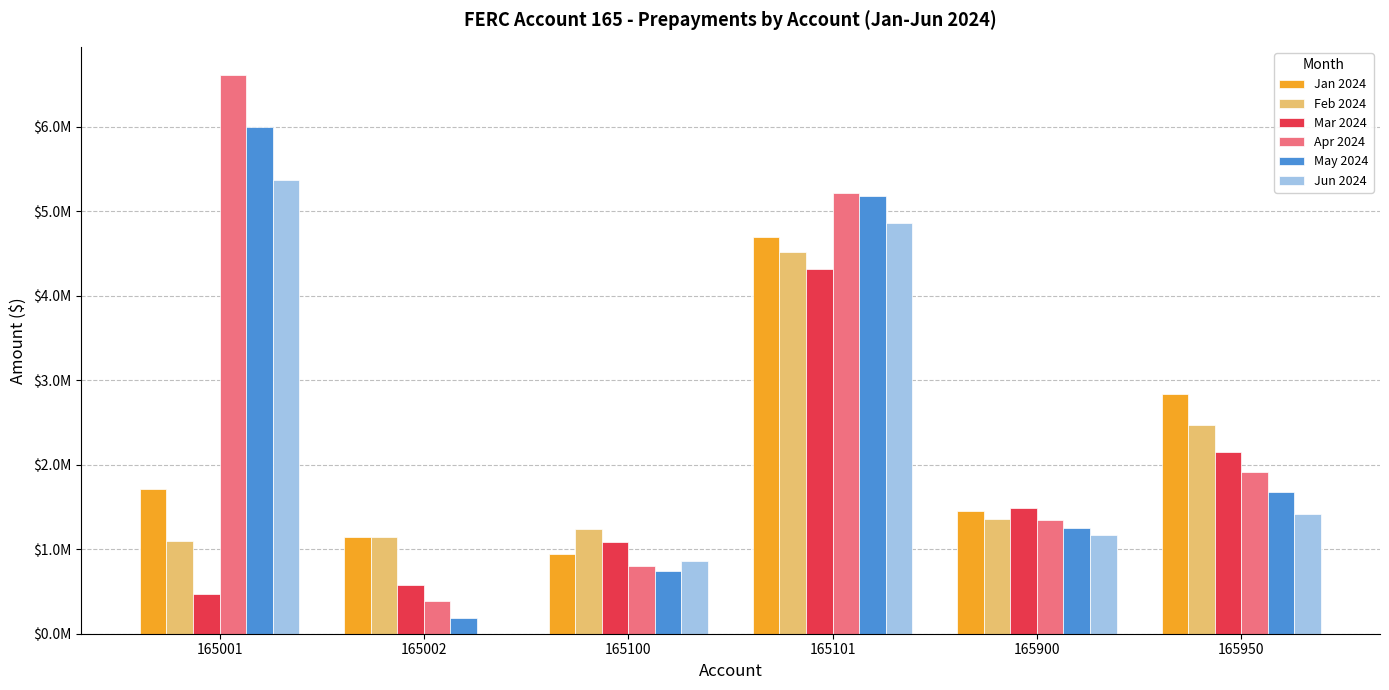

Reading left to right, transcribe all the data shown in this chart.

Jan 2024: 165001=1716315.6	165002=1144484.6	165100=949297.6	165101=4690319.8	165900=1455650.4	165950=2841795.2
Feb 2024: 165001=1095278.9	165002=1144484.6	165100=1239068.6	165101=4517143.4	165900=1354819.4	165950=2473161.8
Mar 2024: 165001=473968.1	165002=572242.3	165100=1082604.8	165101=4311383.9	165900=1482140.3	165950=2155552.7
Apr 2024: 165001=6615026.1	165002=381494.9	165100=805271.2	165101=5218631.8	165900=1340278.6	165950=1913718.6
May 2024: 165001=5990825.4	165002=190747.4	165100=746571.5	165101=5185380.0	165900=1255367.1	165950=1671919.2
Jun 2024: 165001=5366624.7	165002=0.0	165100=864263.0	165101=4858111.7	165900=1171747.3	165950=1411855.7